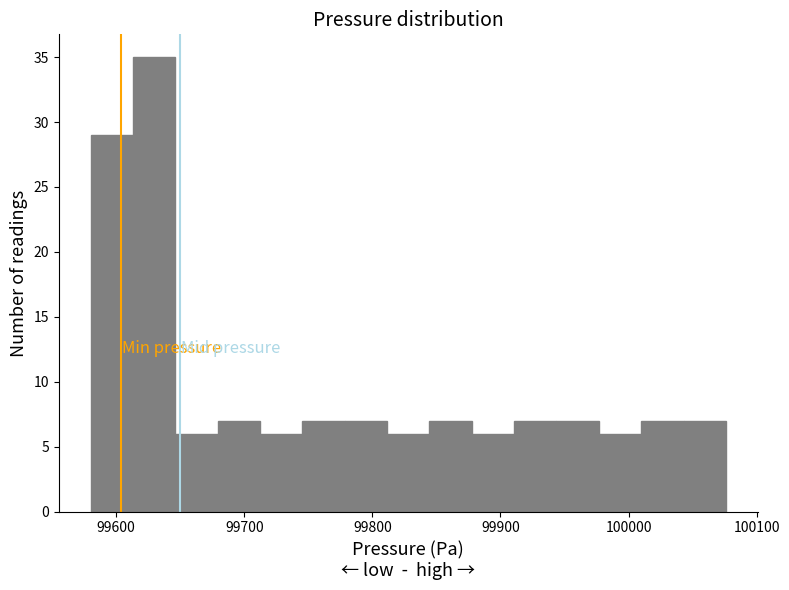

Around what value on the x-axis is the tallest bar? Give the approximate position of its centre, as read against the axis.

99630